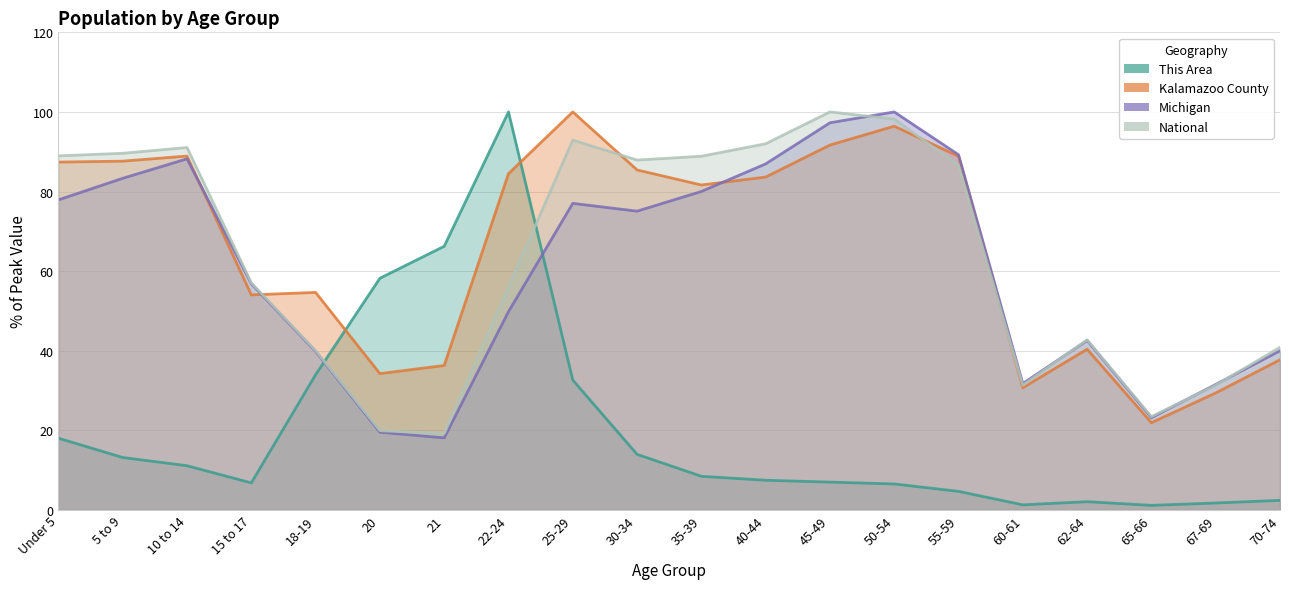

After their last crossing, which series has the higher values: National or Michigan?

National